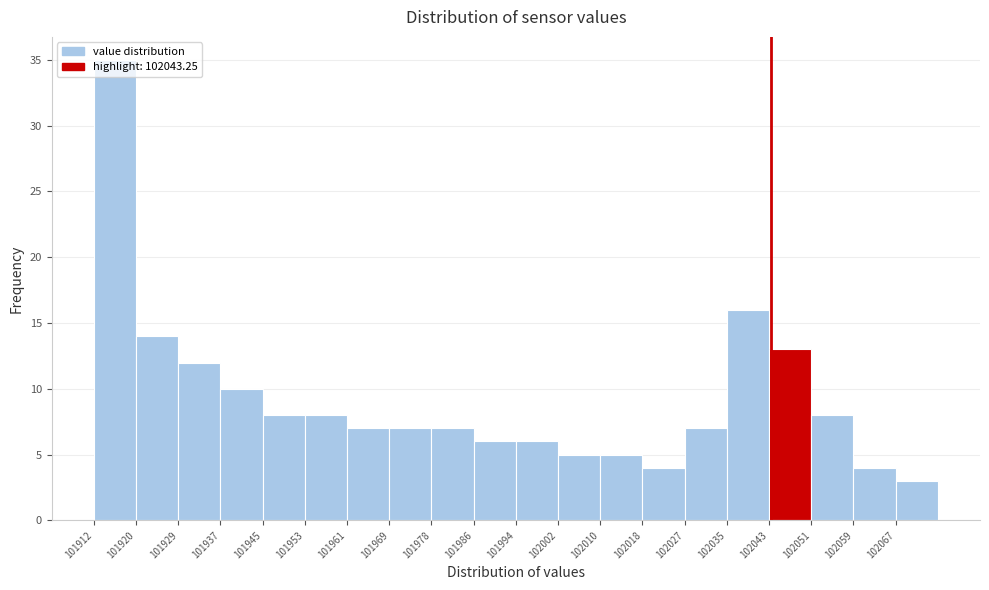

Reading left to right, list every bar in this chart as the range it spans on the x-axis followed by its height. Neither the bar edges nor the heights are printed on the chart, so give them approximately, as read against the axes.

101912 to 101920: 35
101920 to 101929: 14
101929 to 101937: 12
101937 to 101945: 10
101945 to 101953: 8
101953 to 101961: 8
101961 to 101969: 7
101969 to 101978: 7
101978 to 101986: 7
101986 to 101994: 6
101994 to 102002: 6
102002 to 102010: 5
102010 to 102018: 5
102018 to 102027: 4
102027 to 102035: 7
102035 to 102043: 16
102043 to 102051: 13
102051 to 102059: 8
102059 to 102067: 4
102067 to 102076: 3